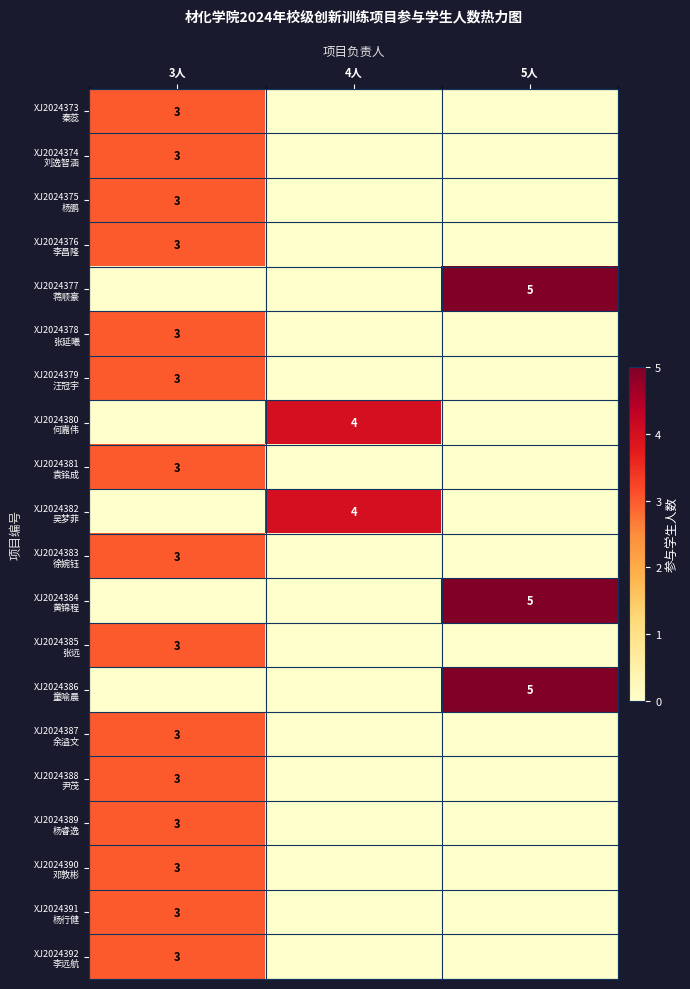

Rank the categories by row_3 value from highest to lowest.

3人, 4人, 5人